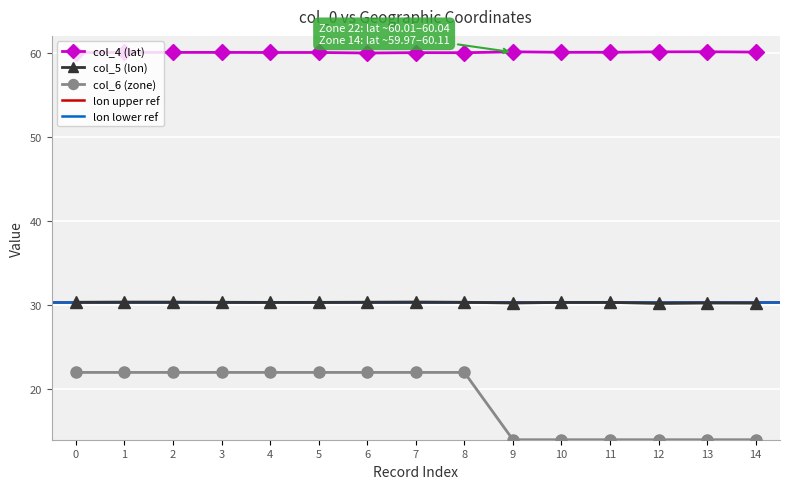

True or false: col_6 (zone) has a value of 22.0 at 8.

True